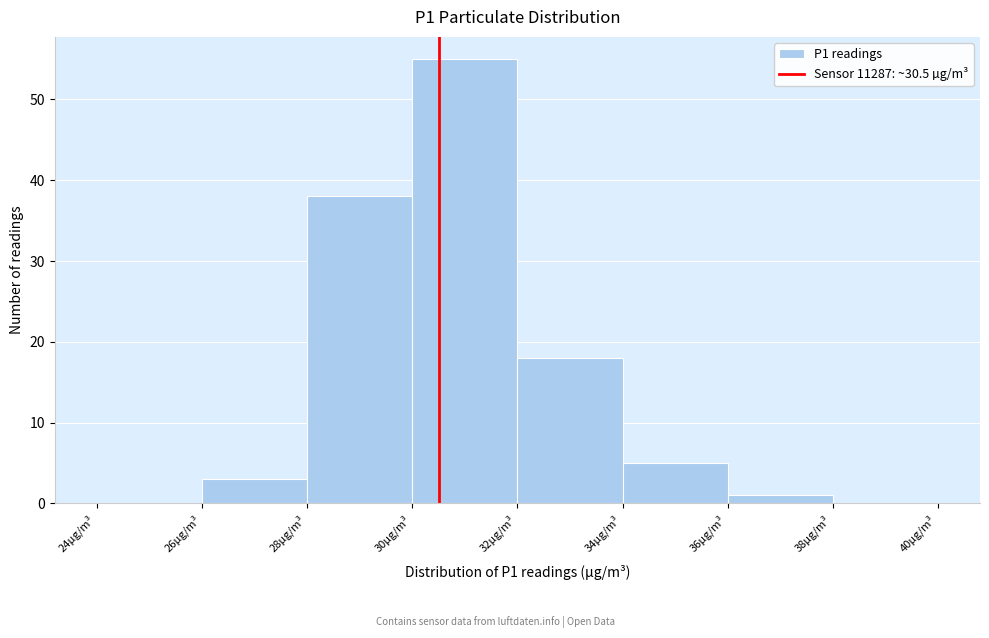

Reading left to right, transcribe this chart: for each bar, give the range it covers on the x-axis and its height. The values are not printed on the chart, so give them approximately, as read against the axis.

24 to 26: 0
26 to 28: 3
28 to 30: 38
30 to 32: 55
32 to 34: 18
34 to 36: 5
36 to 38: 1
38 to 40: 0